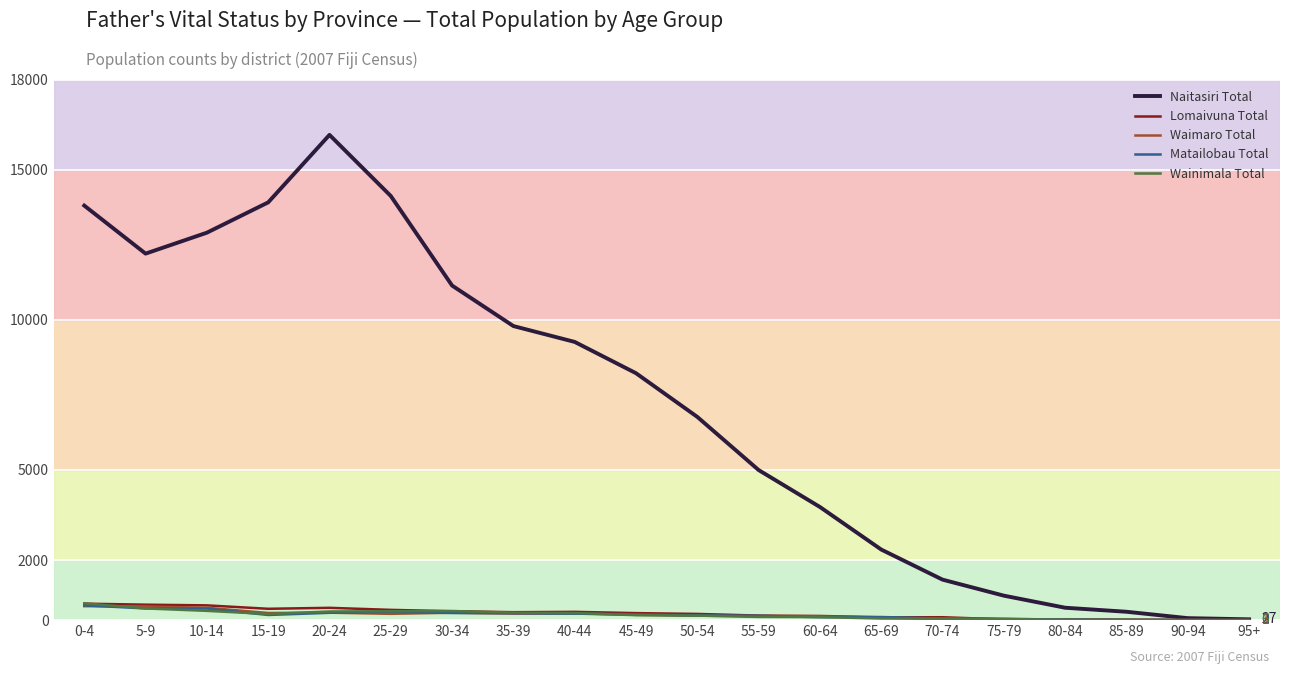

Which category has the highest value across all series?

20-24